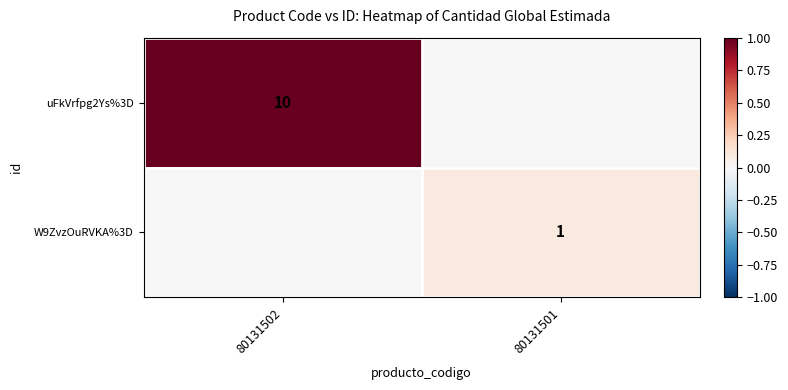

True or false: uFkVrfpg2Ys%3D has a value of 10 at 80131502.

True